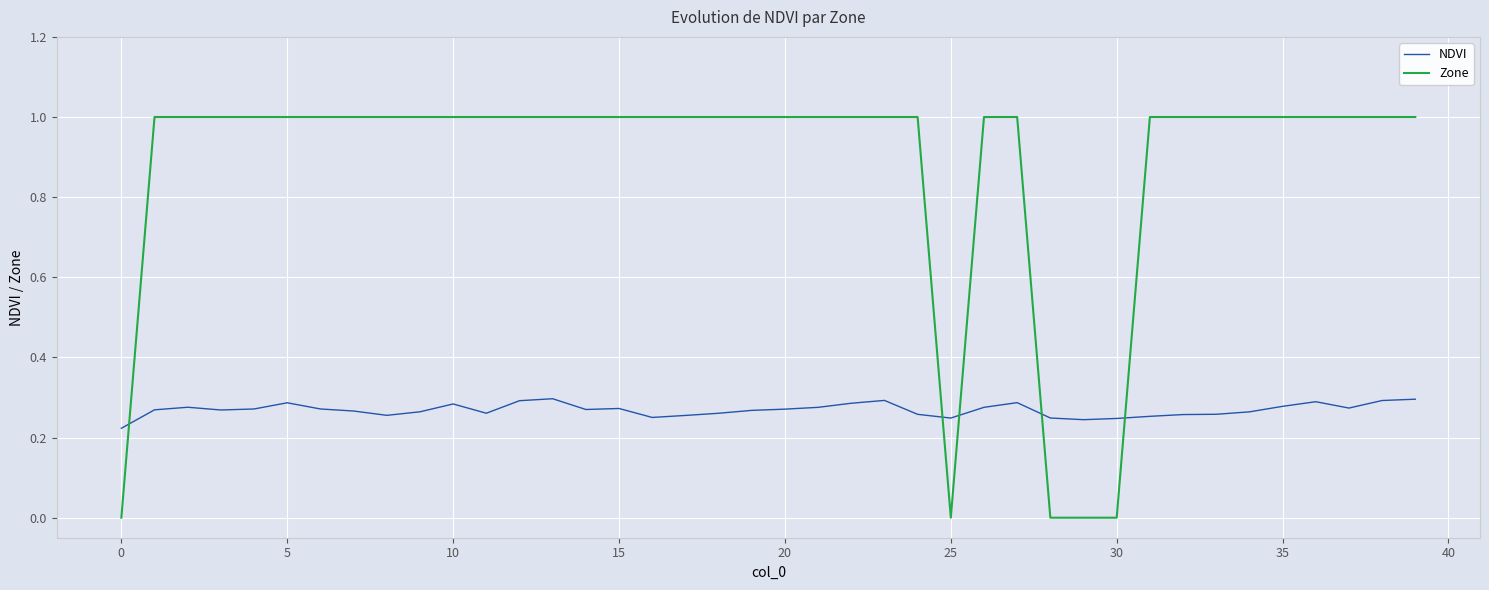

What is the difference between the maximum and minimum values in the Zone series?

1.0